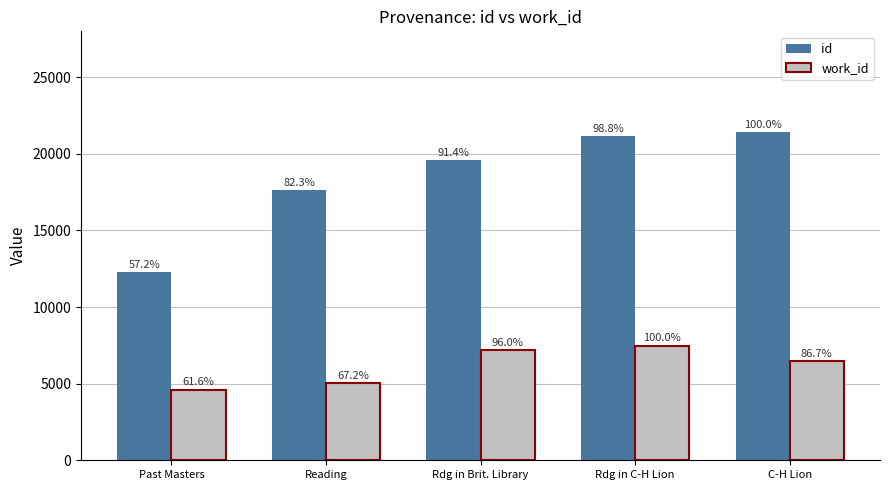

What are all the series names shown in the legend?

id, work_id